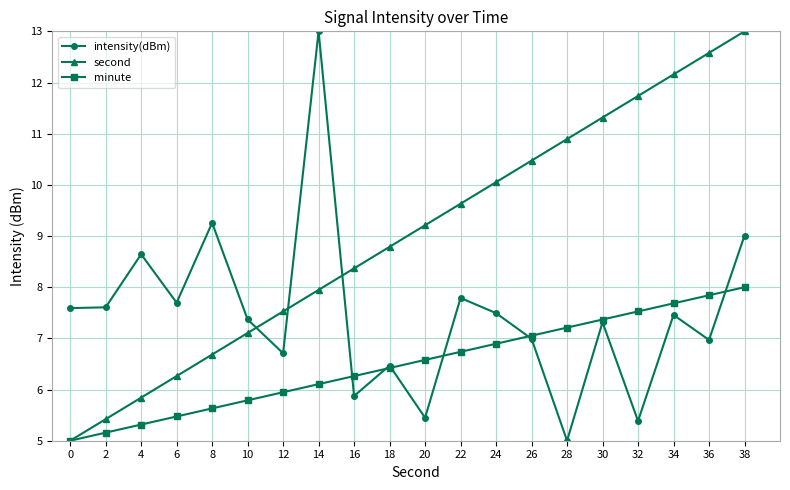

What is the approximate value of intensity(dBm) at 22?

7.8